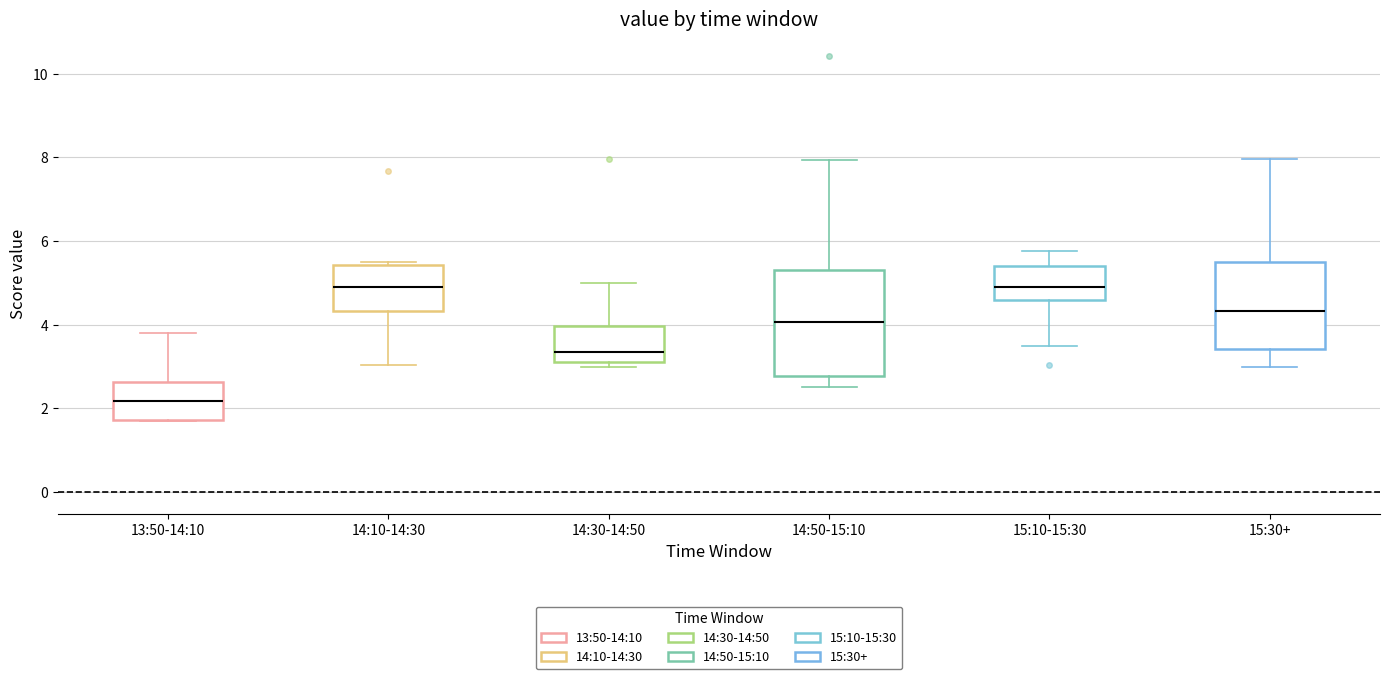

Where does the upper whisker of the box for 13:50-14:10 end on the y-axis? The values are not printed on the chart, so give them approximately, as read against the axis.

3.8